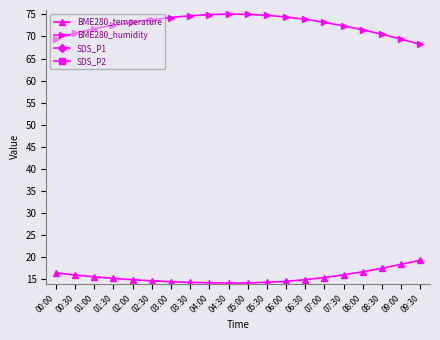

What is the label of the 12th point from the left?

05:30